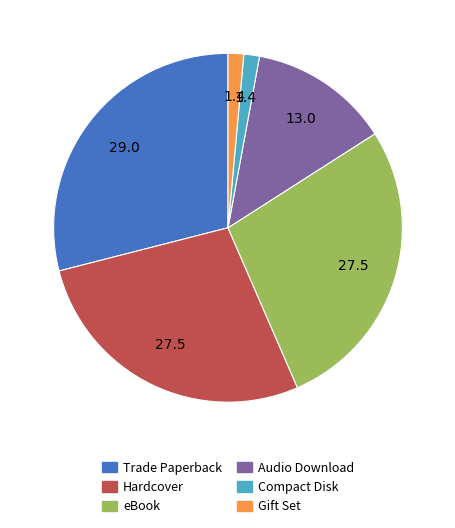

Is it true that Compact Disk is 1% of the pie?

True